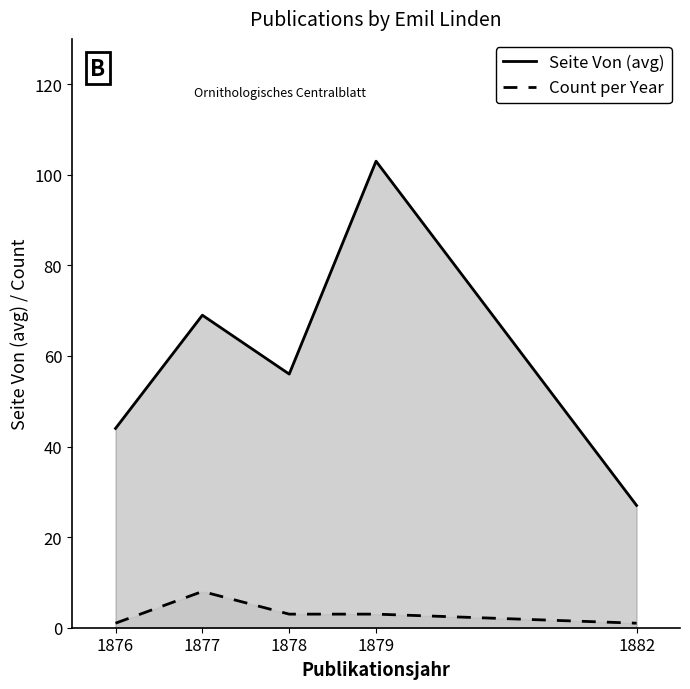

Which series has the widest spread of values?

Seite Von (avg)